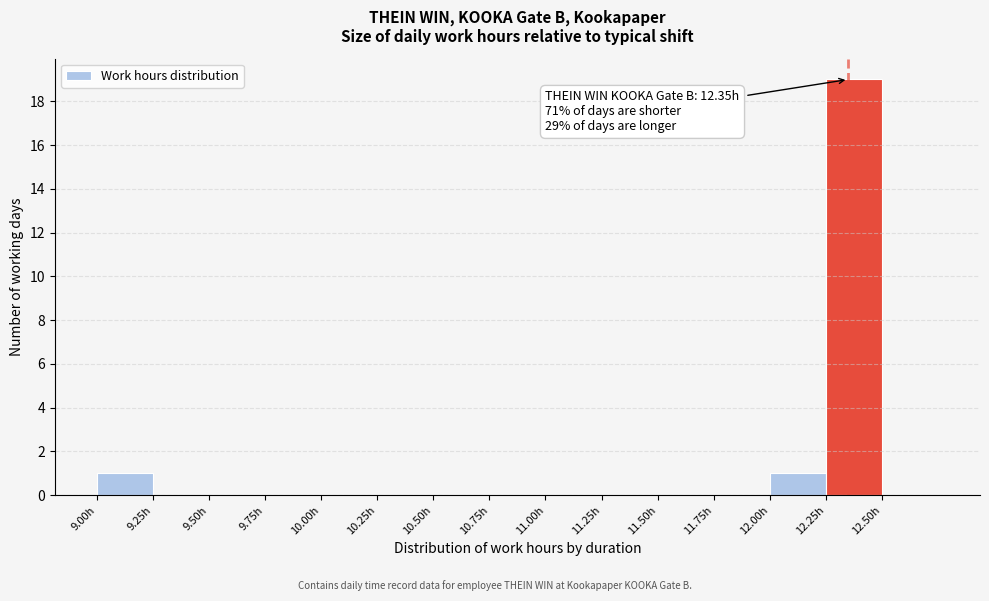

Over which range of the x-axis is the bar tallest?

12.25 to 12.50